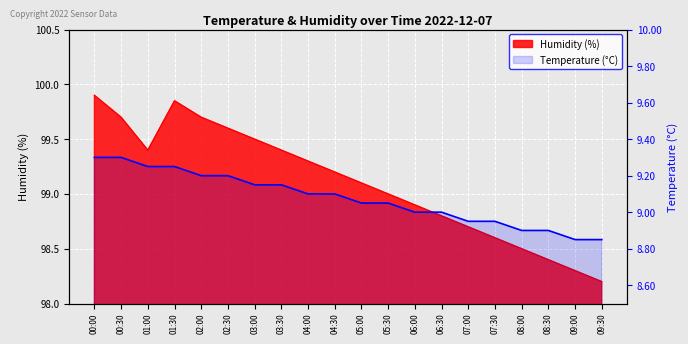

Count the values in the range 8 to 9.

8